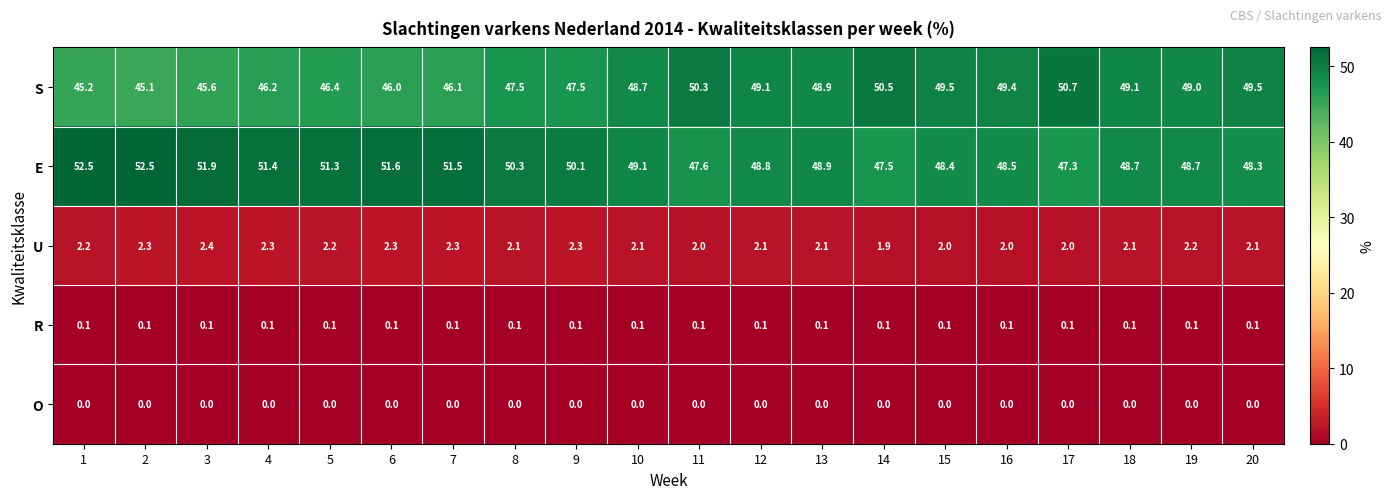

Which series has the widest spread of values?

S